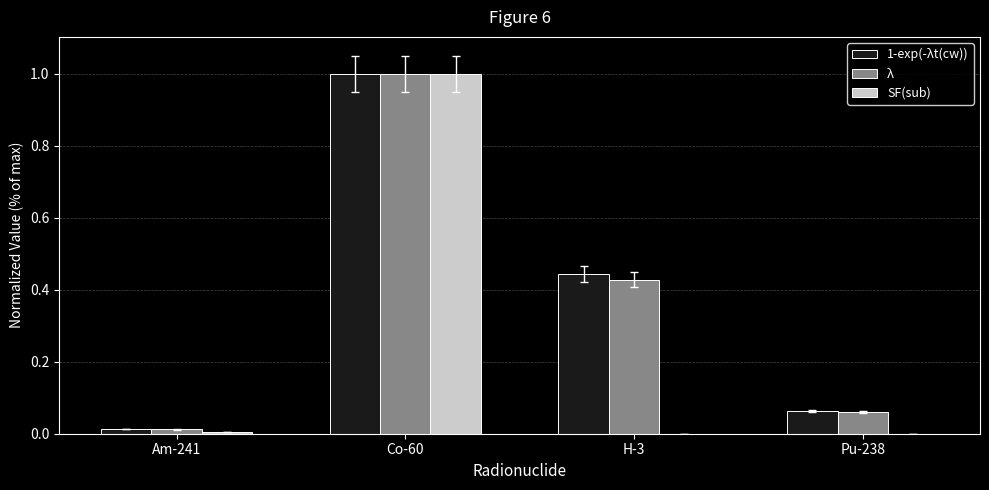

At which category is the sum across all series the highest?

Co-60